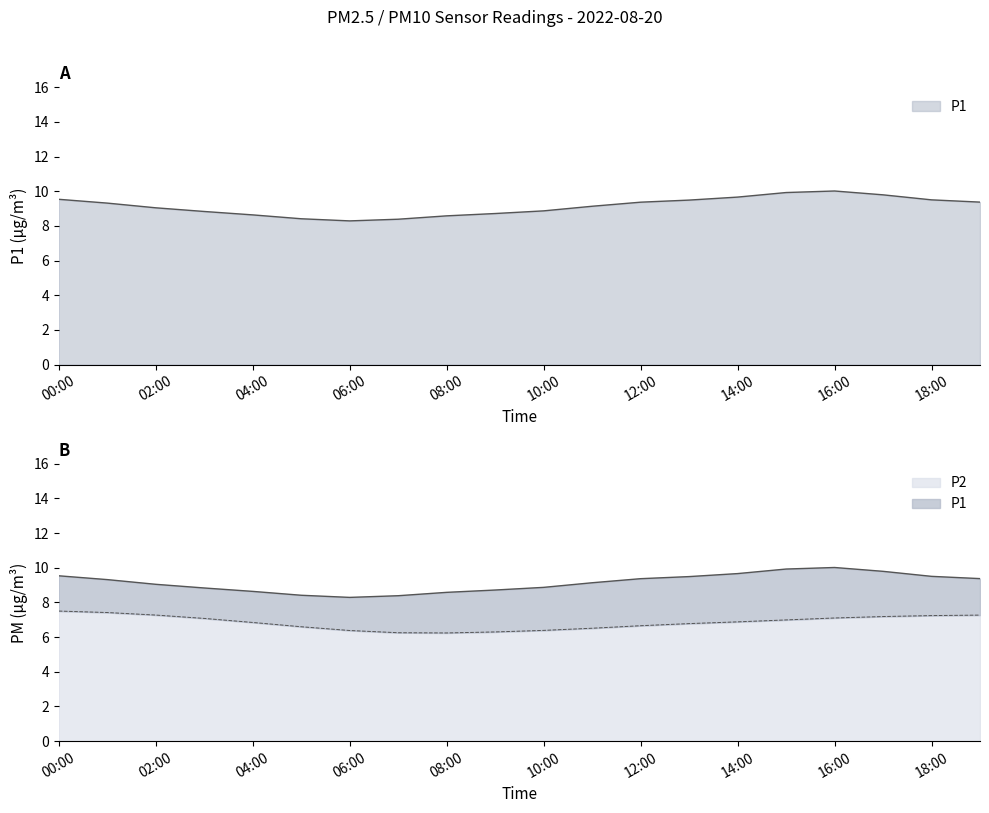

Which label corresponds to the largest value in the chart?

16:00